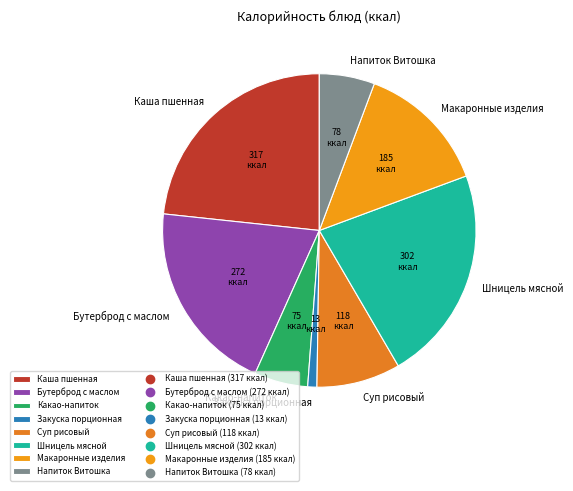

The Макаронные изделия slice represents 14% of the pie. True or false?

True